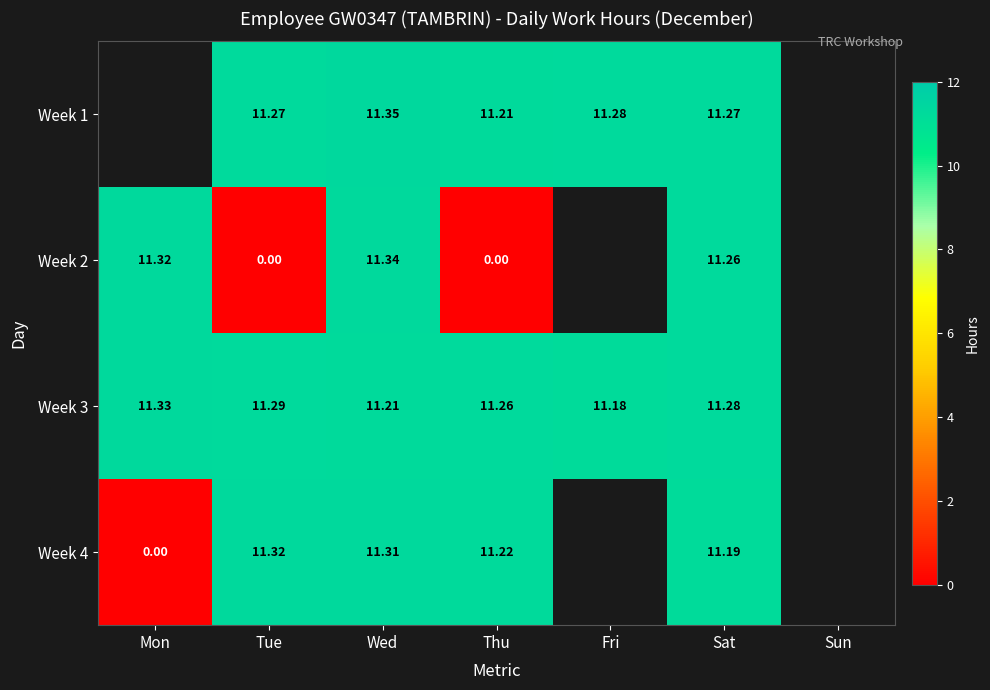

Is the value of Week 4 at Tue greater than the value of Week 3 at Thu?

Yes